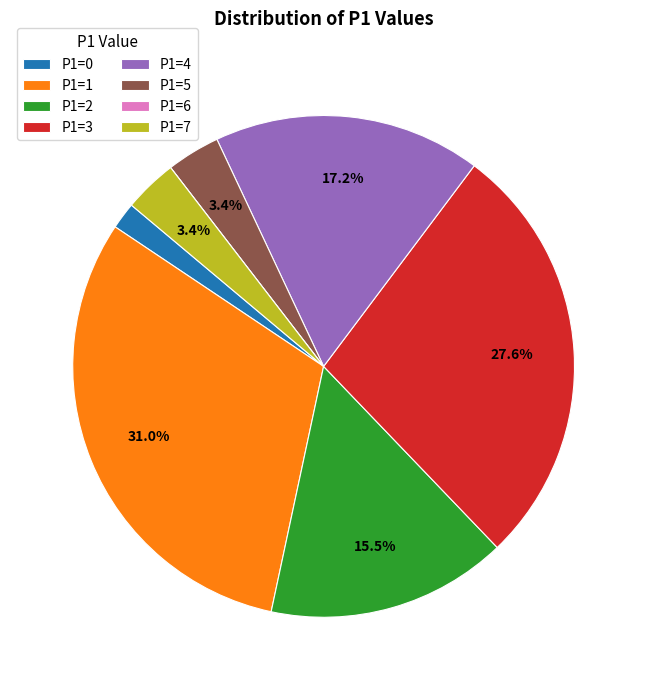

Which category has the biggest portion of the pie?

P1=1